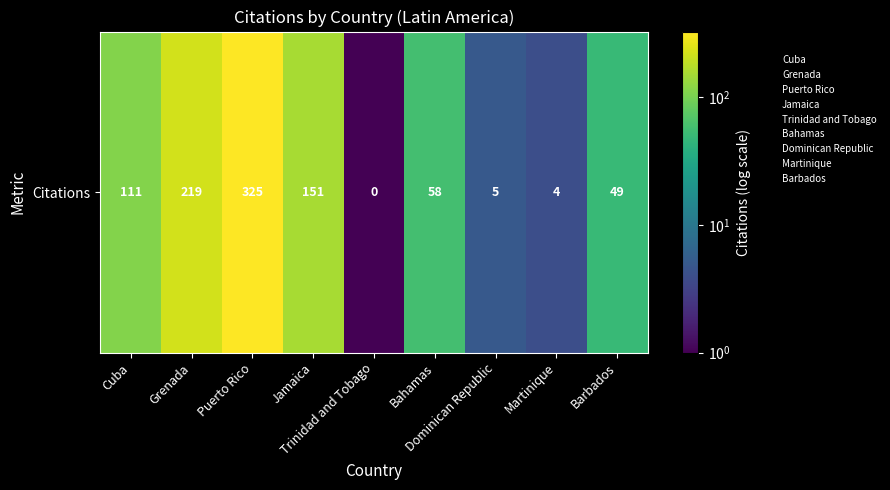

True or false: the data shows 111.4 at Grenada.

False